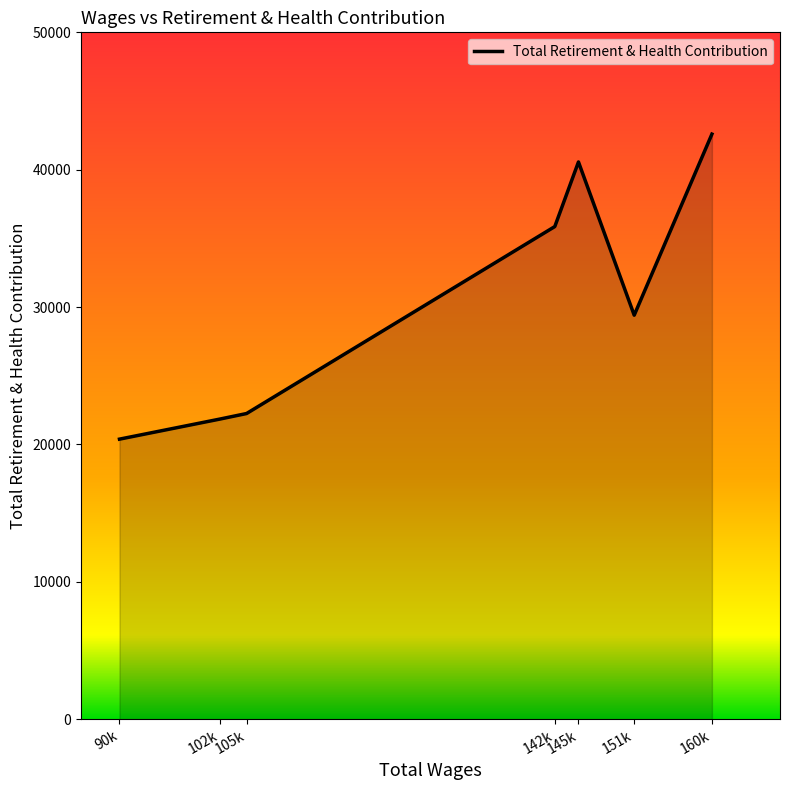

Is it true that the value at 160k is 14230?

False